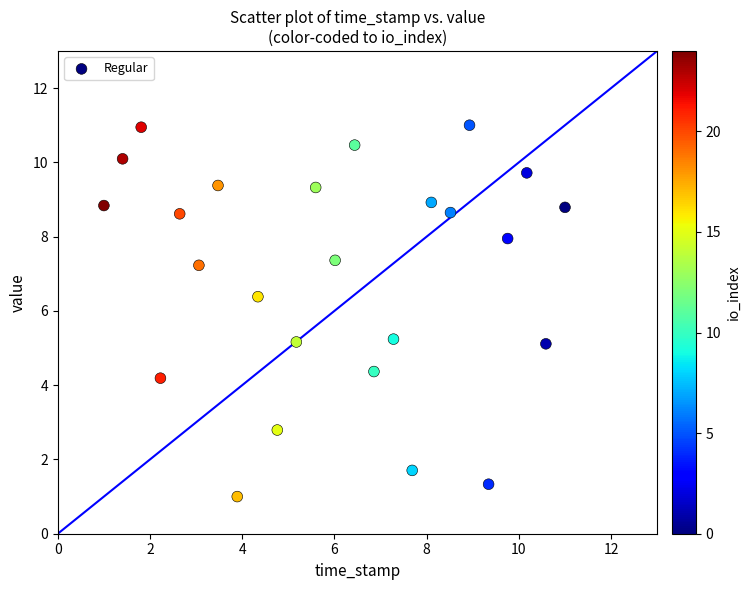

What Y value in the scatter plot is closest to 6?

6.4